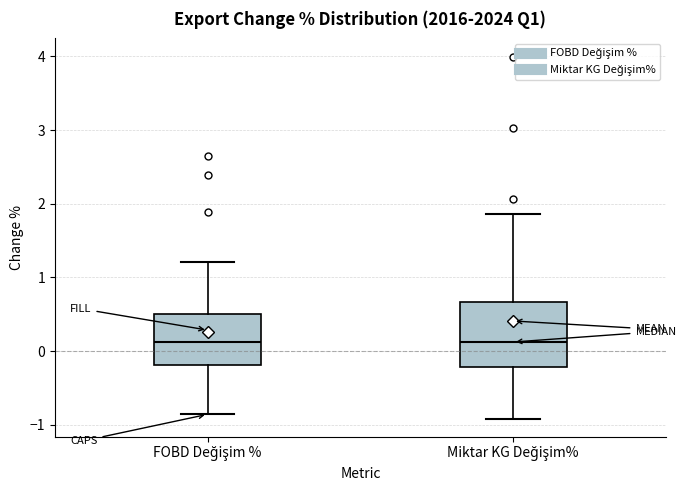

Reading left to right, transcribe this box plot: for each box, give where its median line is, the range the box spans, and where its two whiskers end, as read against the y-axis. The values are not printed on the chart, so give them approximately, as read against the axis.

FOBD Değişim %: median 0.1, box -0.2 to 0.5, whiskers -0.9 to 1.2
Miktar KG Değişim%: median 0.1, box -0.2 to 0.7, whiskers -0.9 to 1.9